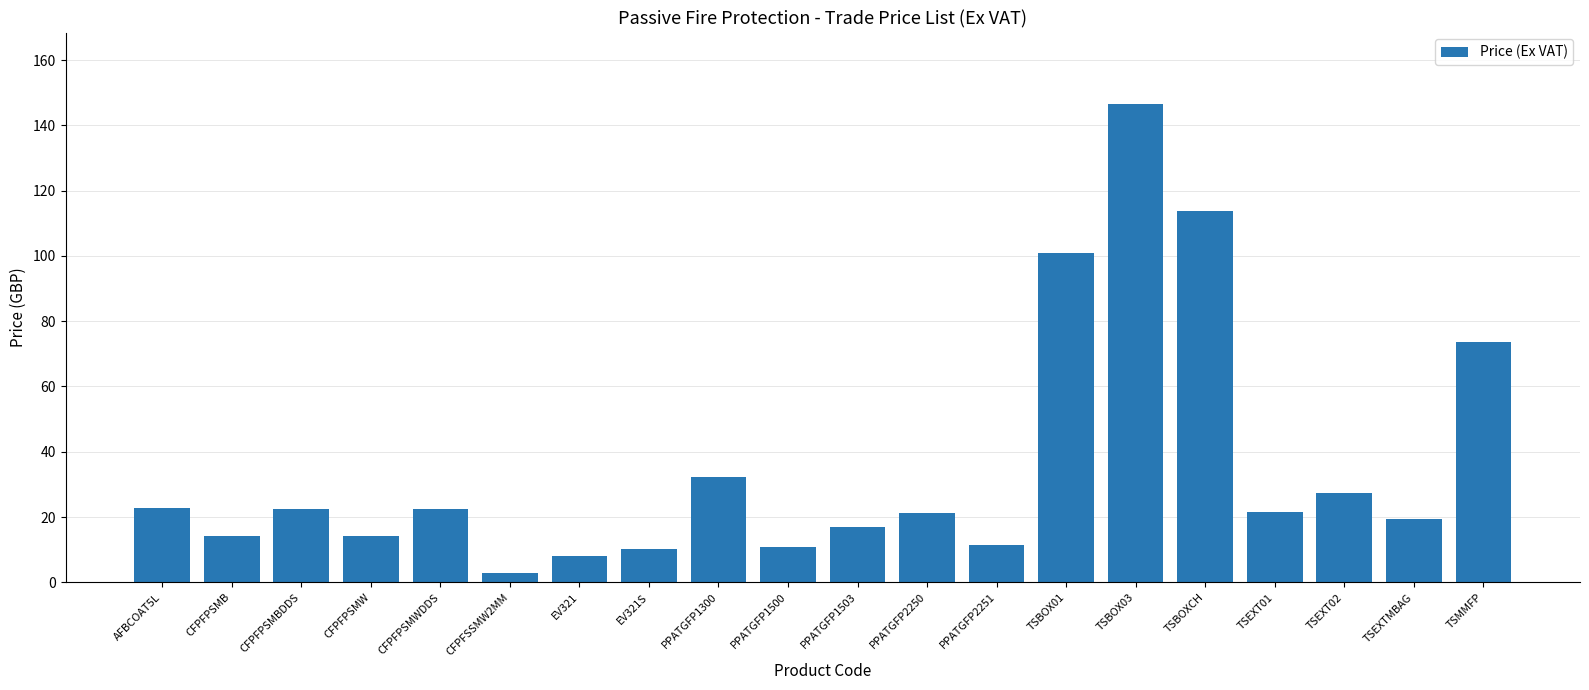

What value does the data have at CFPFPSMW?

14.1